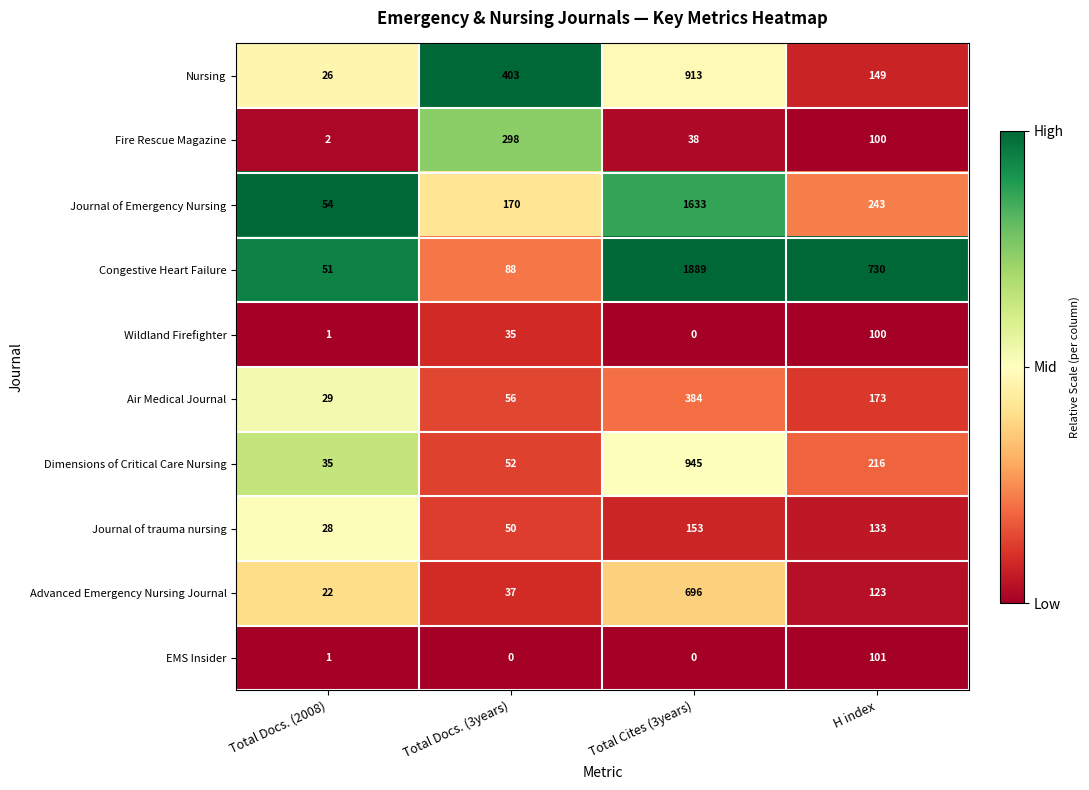

What is the total value across all series at Total Cites (3years)?

6651